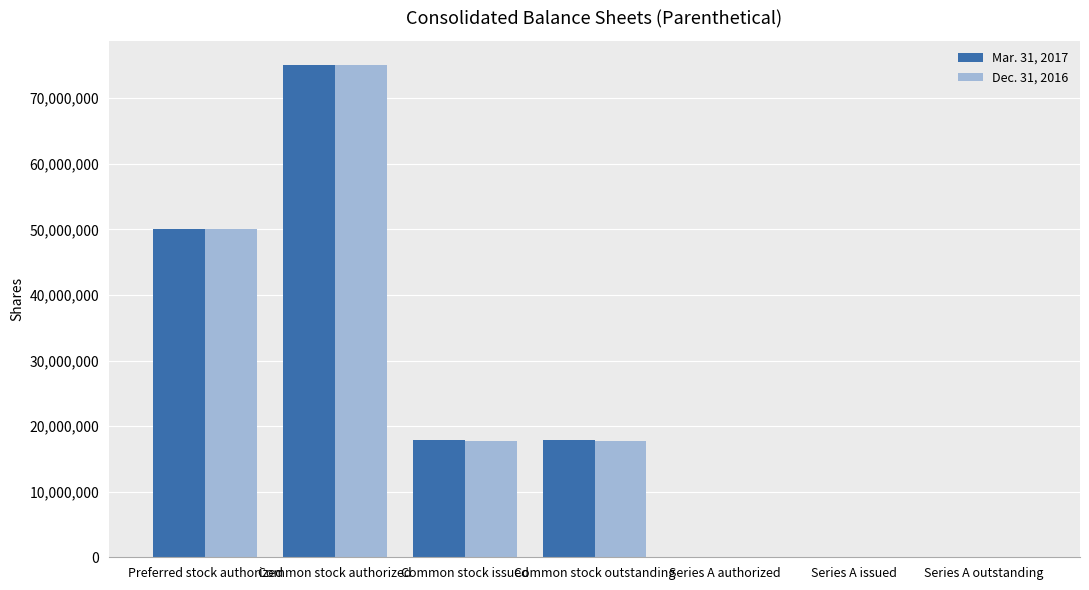

Count the Mar. 31, 2017 values in the range 16400 to 50000000.

6